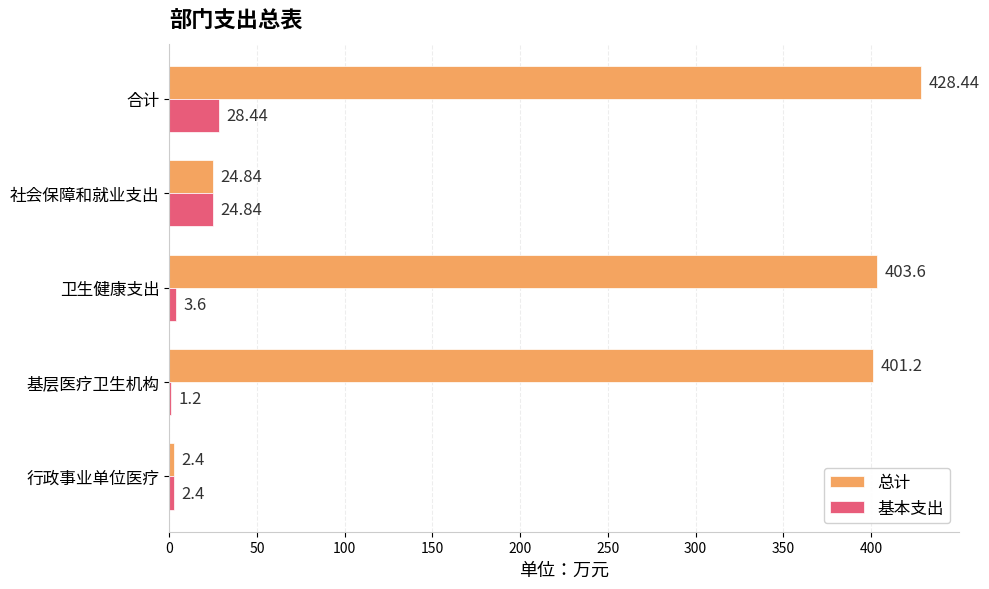

At which label is 基本支出 closest to 14?

卫生健康支出